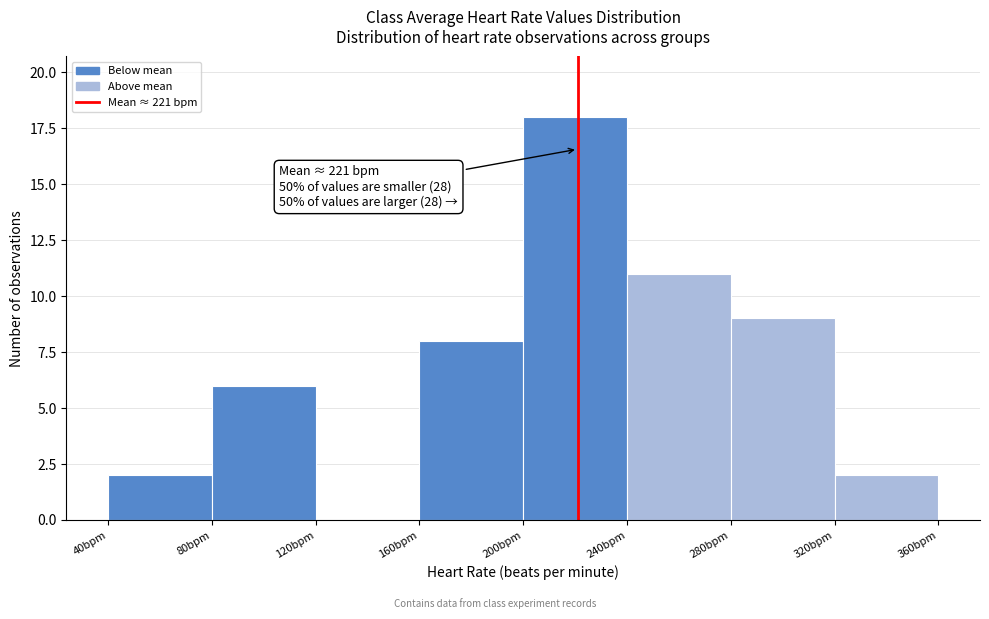

Over which range of the x-axis is the bar tallest?

200 to 240